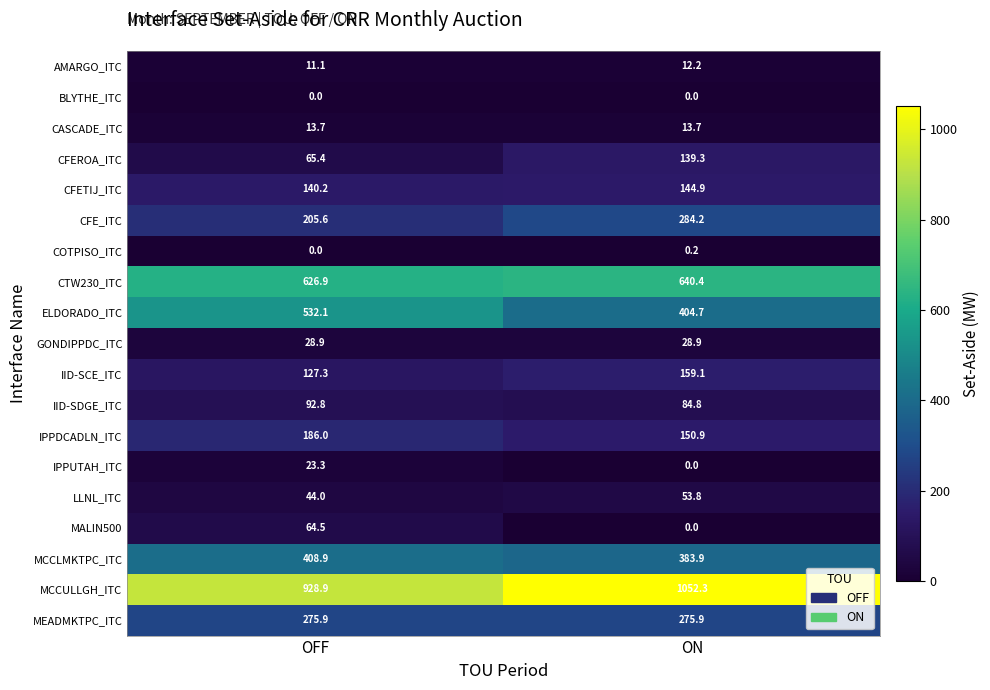

What is the sum of the MALIN500 values at OFF and ON?

64.5